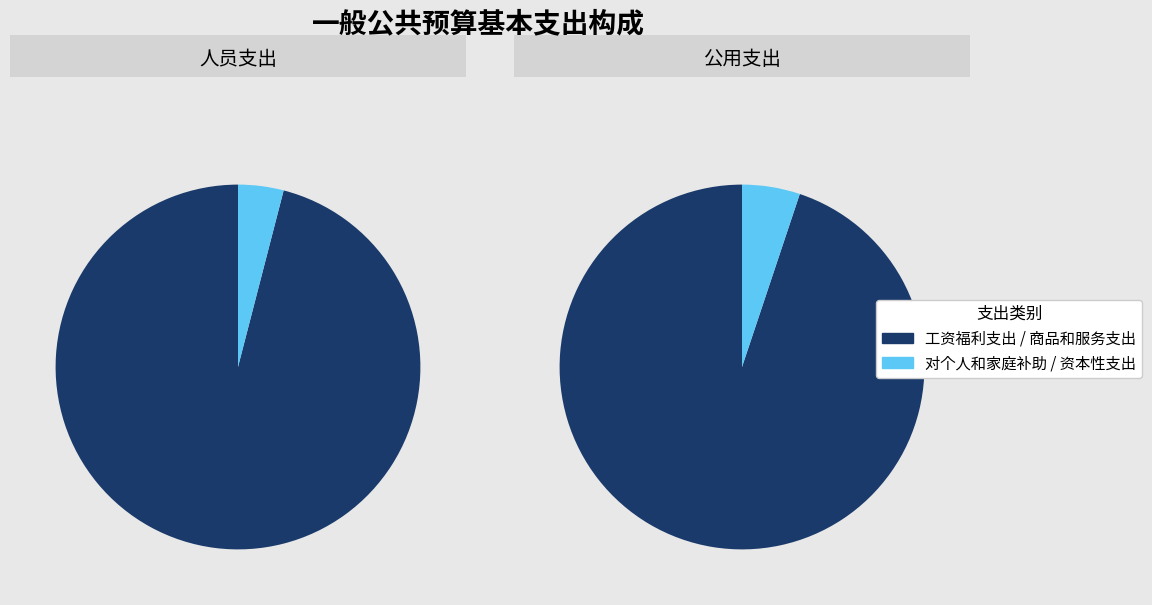

Is it true that 对个人和家庭的补助 is 4% of the pie?

True